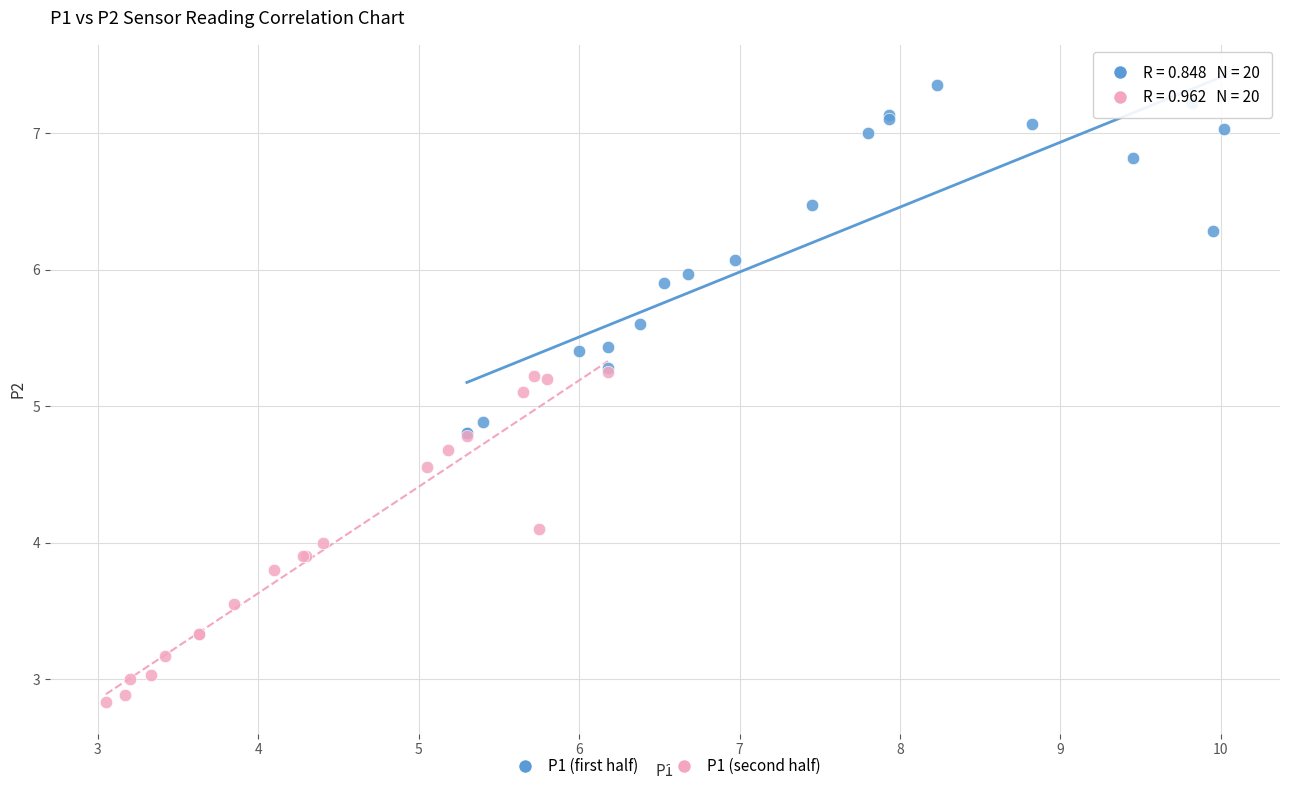

What are all the series names shown in the legend?

P1 (first half), P1 (second half)